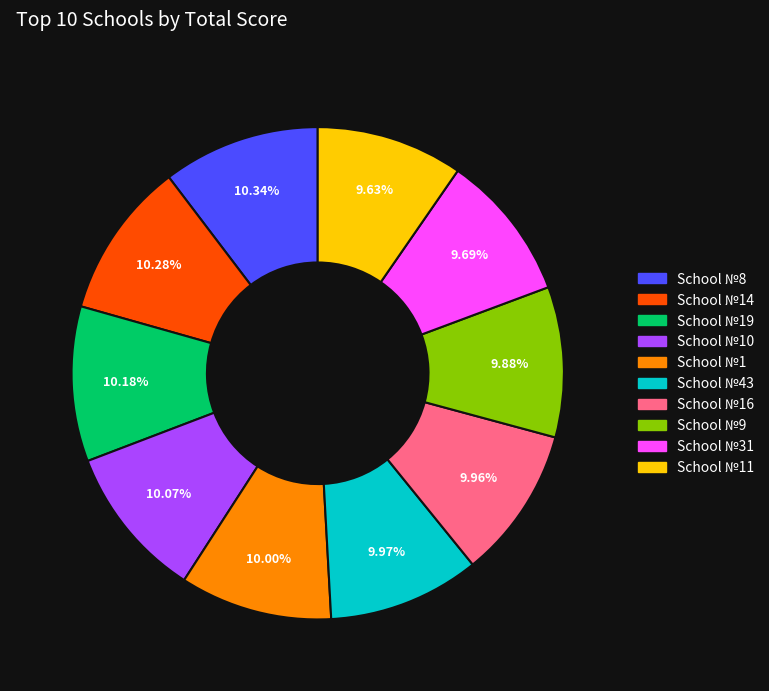

Does any single category account for the majority?

No